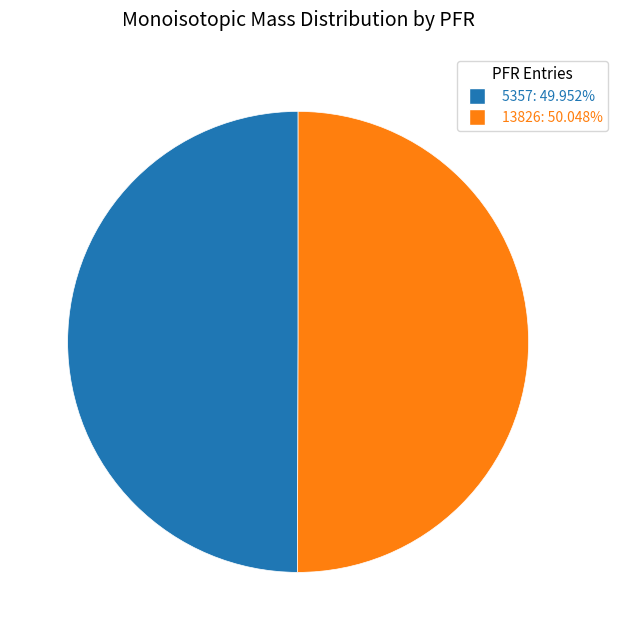

Approximately how many times larger is the value at 5357 compared to 13826?

1.0